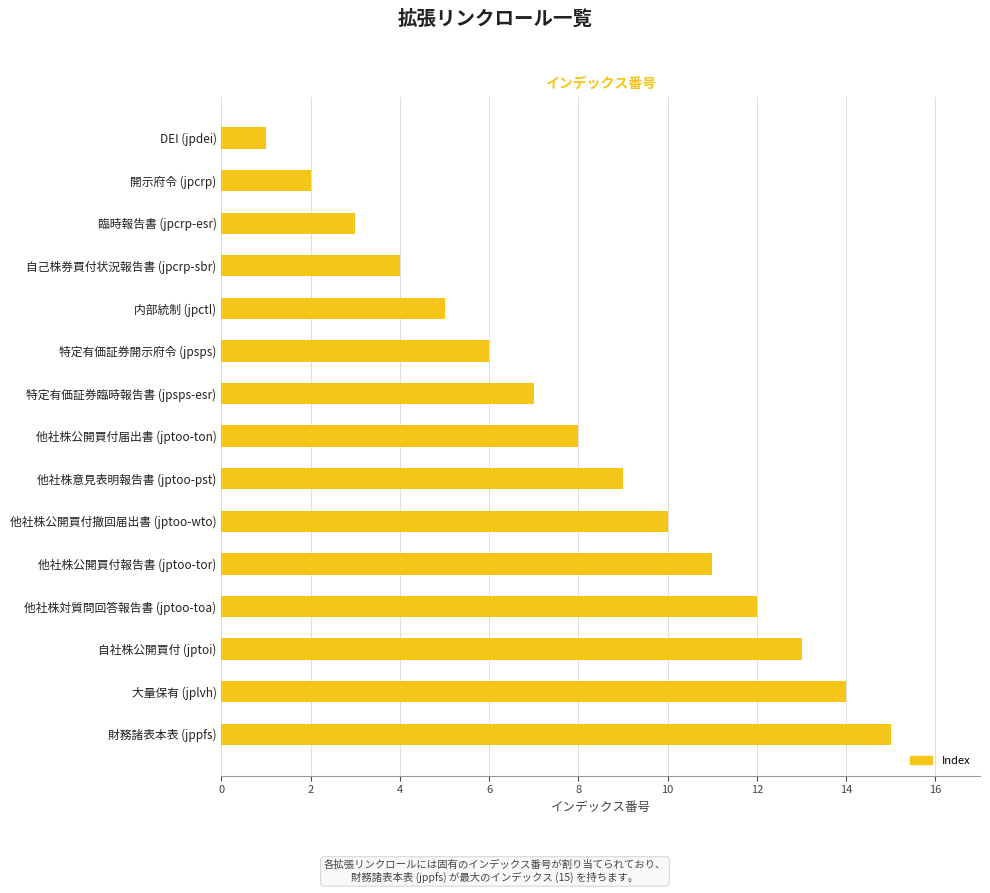

What is the change in value from 特定有価証券臨時報告書 (jpsps-esr) to 他社株公開買付撤回届出書 (jptoo-wto)?

+3